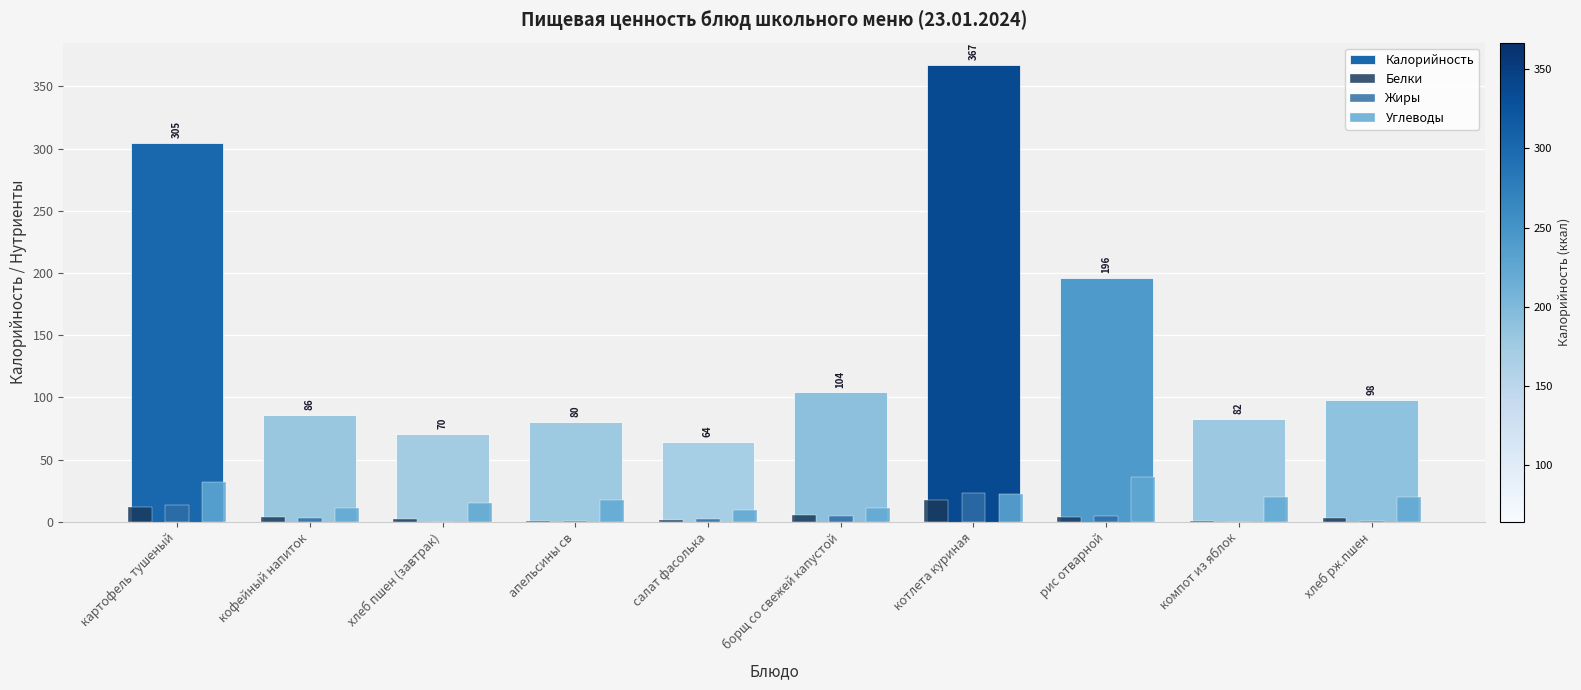

Count the number of data series in this chart.

4